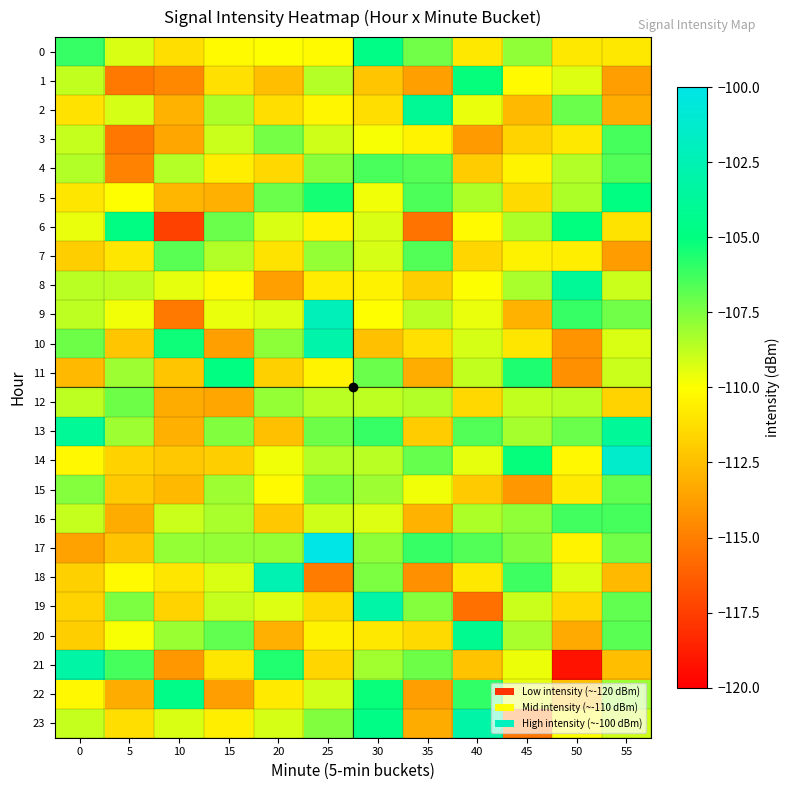

What is the maximum value shown in the chart?

-97.9